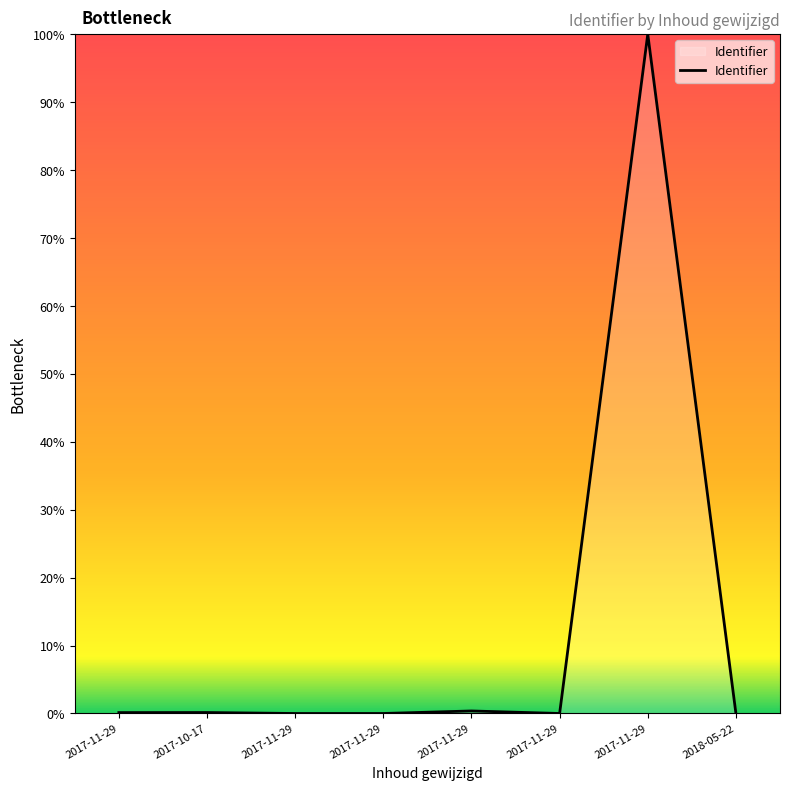

Count the number of data series in this chart.

1